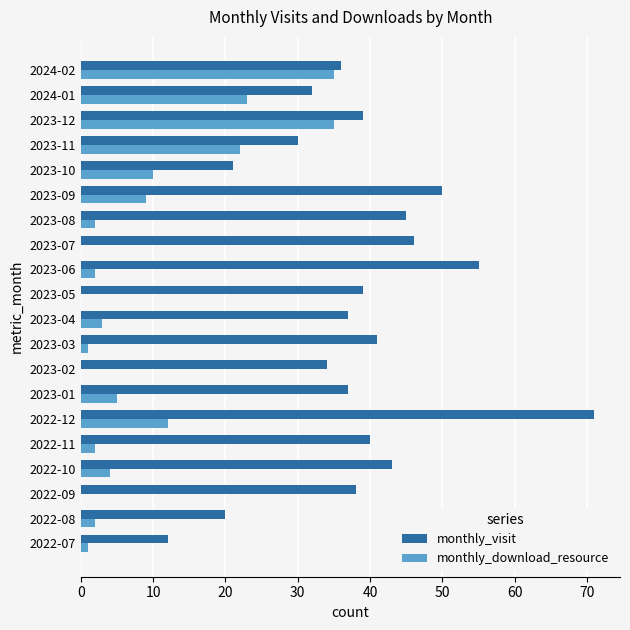

What is the greatest value displayed?

71